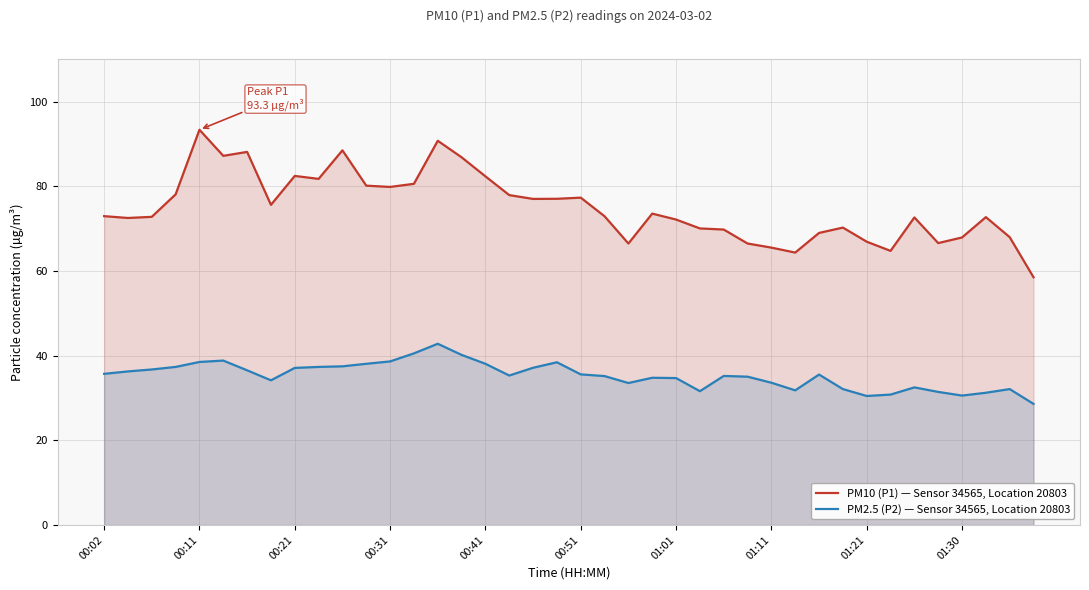

Which series has the largest total across all categories?

PM10 (P1) — Sensor 34565, Location 20803